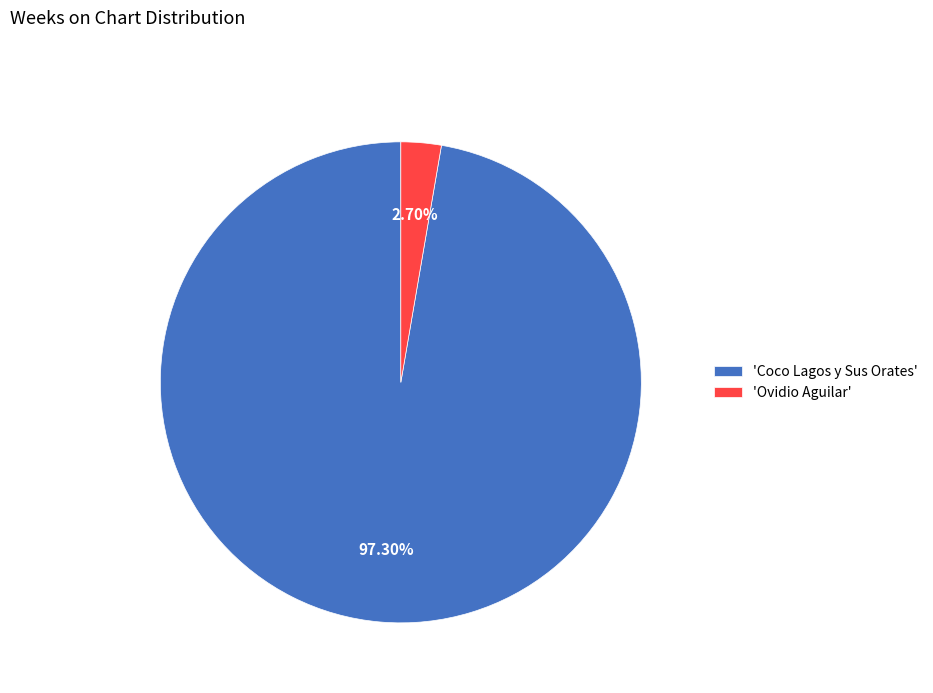

Do 'Ovidio Aguilar' and 'Coco Lagos y Sus Orates' together represent more than half of the pie?

Yes